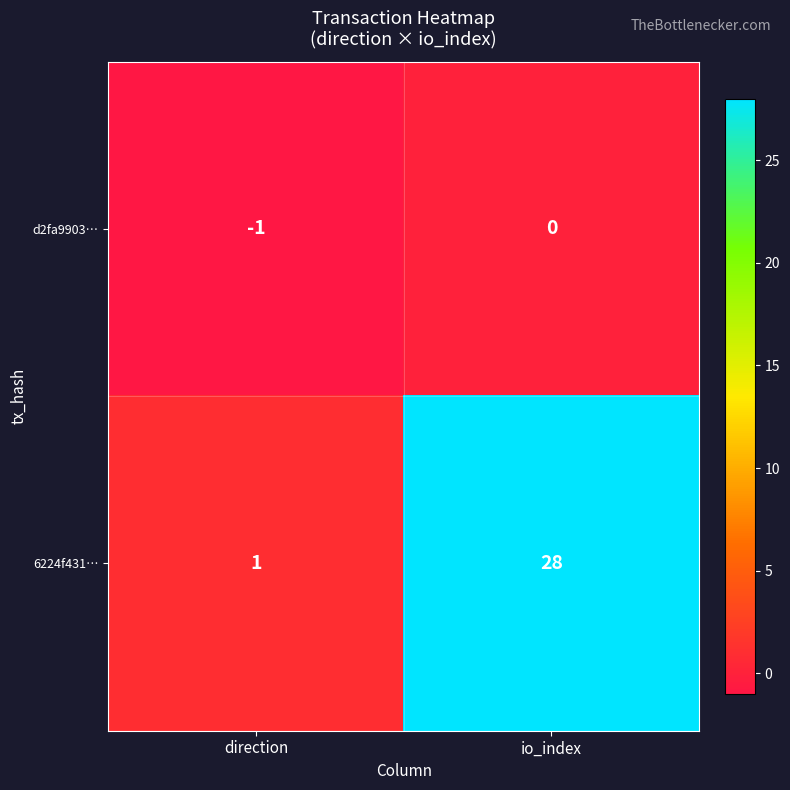

At how many categories does at least one series exceed 16?

1